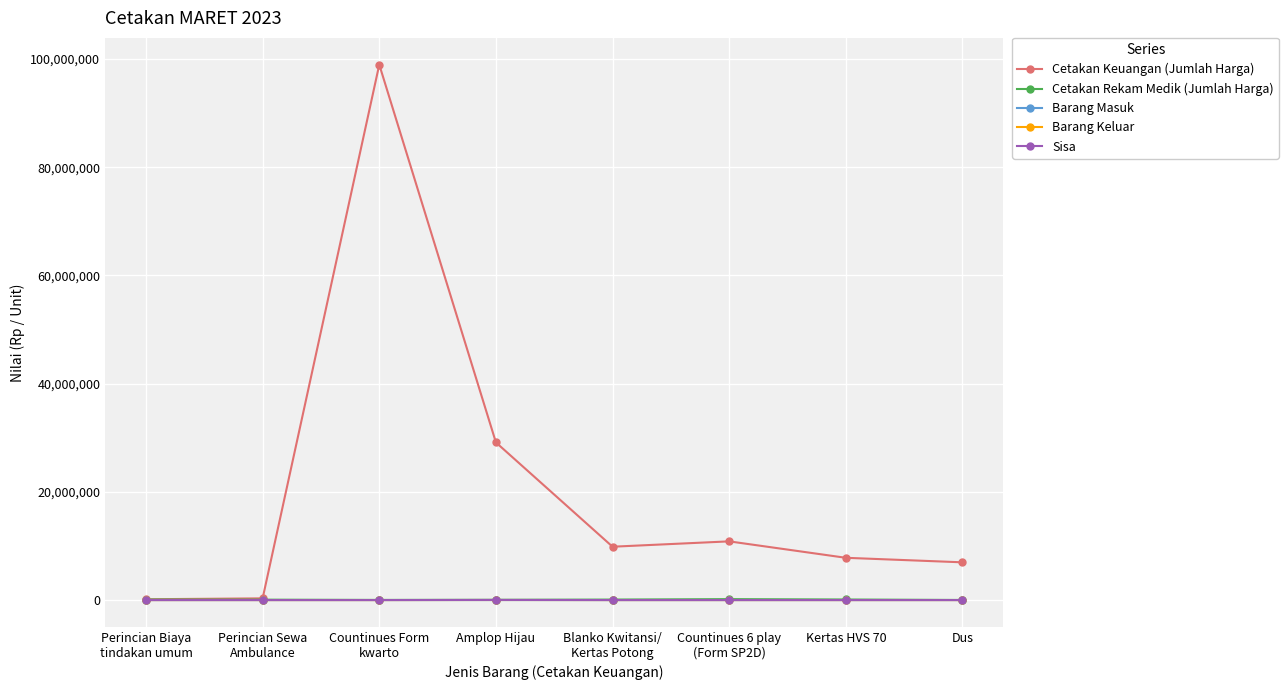

What is the difference between the highest and lowest values at Dus?

6974975